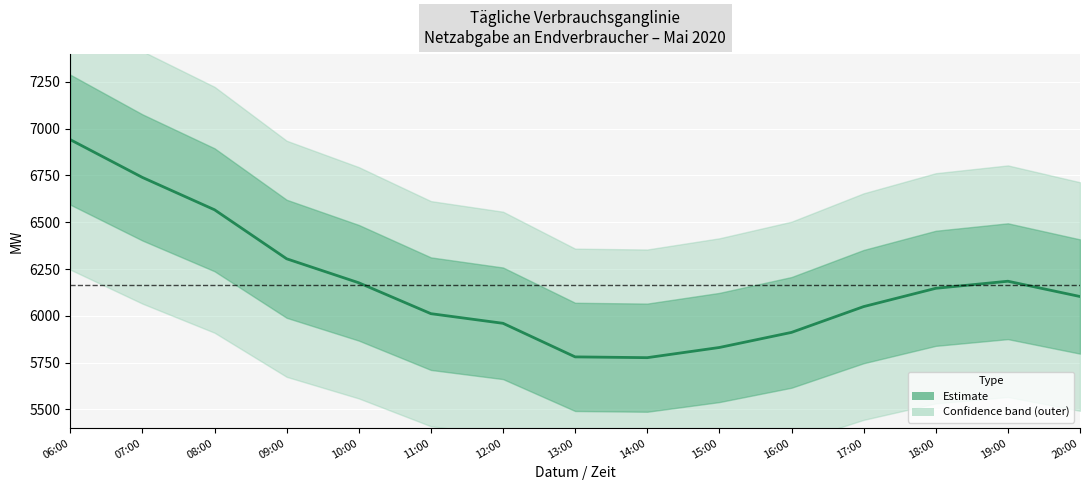

At which category does the data reach its first local peak?

19:00